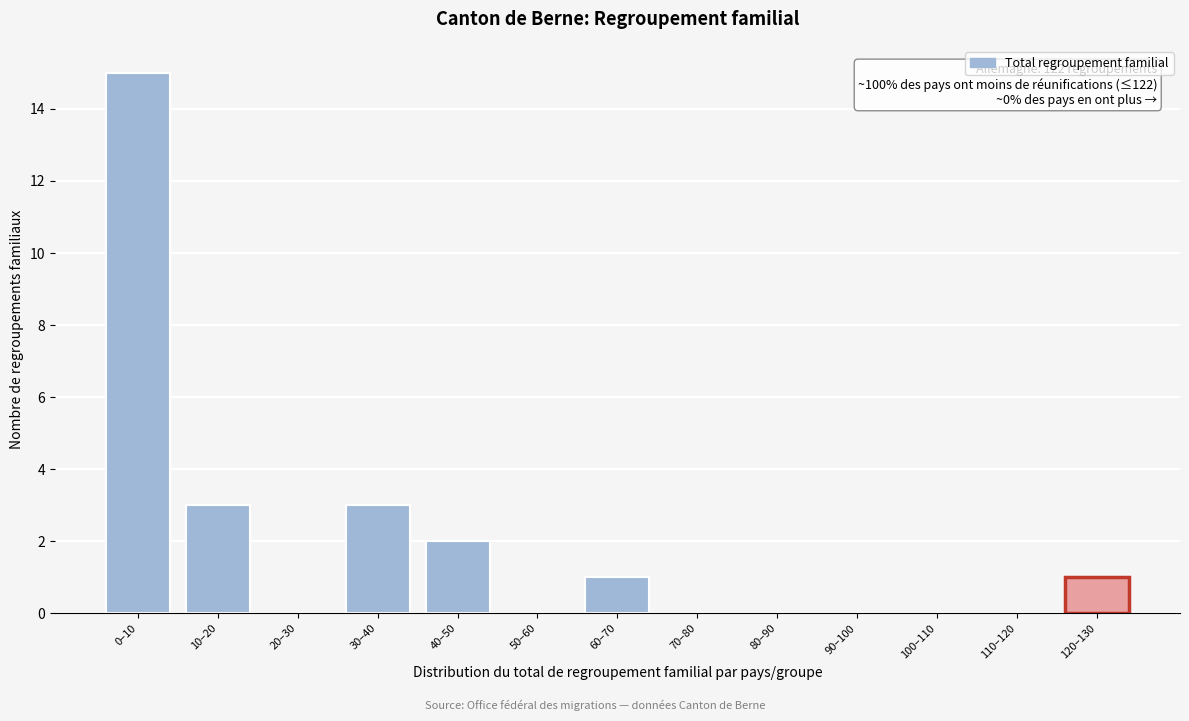

Reading right to left, list all the values displayed in this chart.

120–130=1	110–120=0	100–110=0	90–100=0	80–90=0	70–80=0	60–70=1	50–60=0	40–50=2	30–40=3	20–30=0	10–20=3	0–10=15